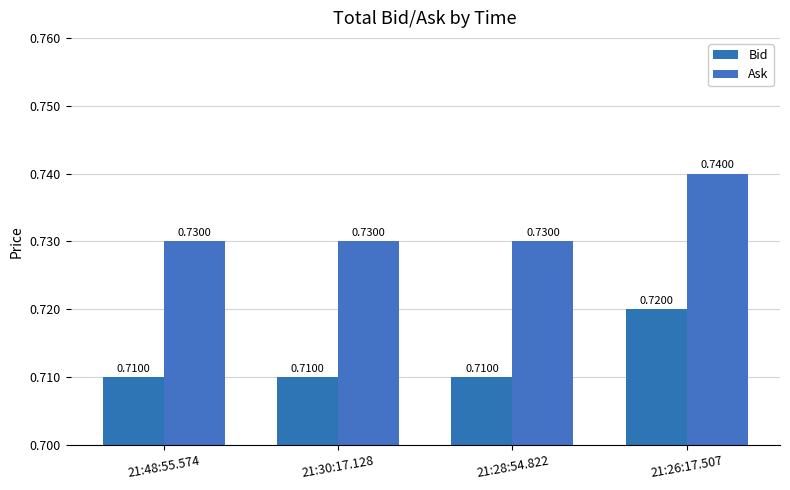

At which category does the chart reach its minimum across all series?

21:48:55.574